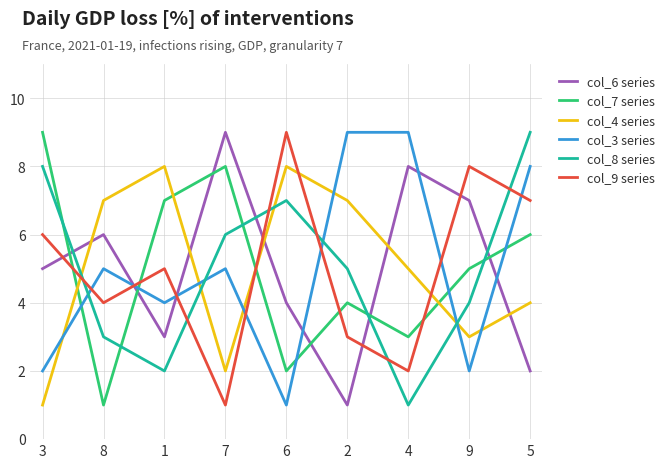

True or false: col_6 series has a value of 2 at 1.

False